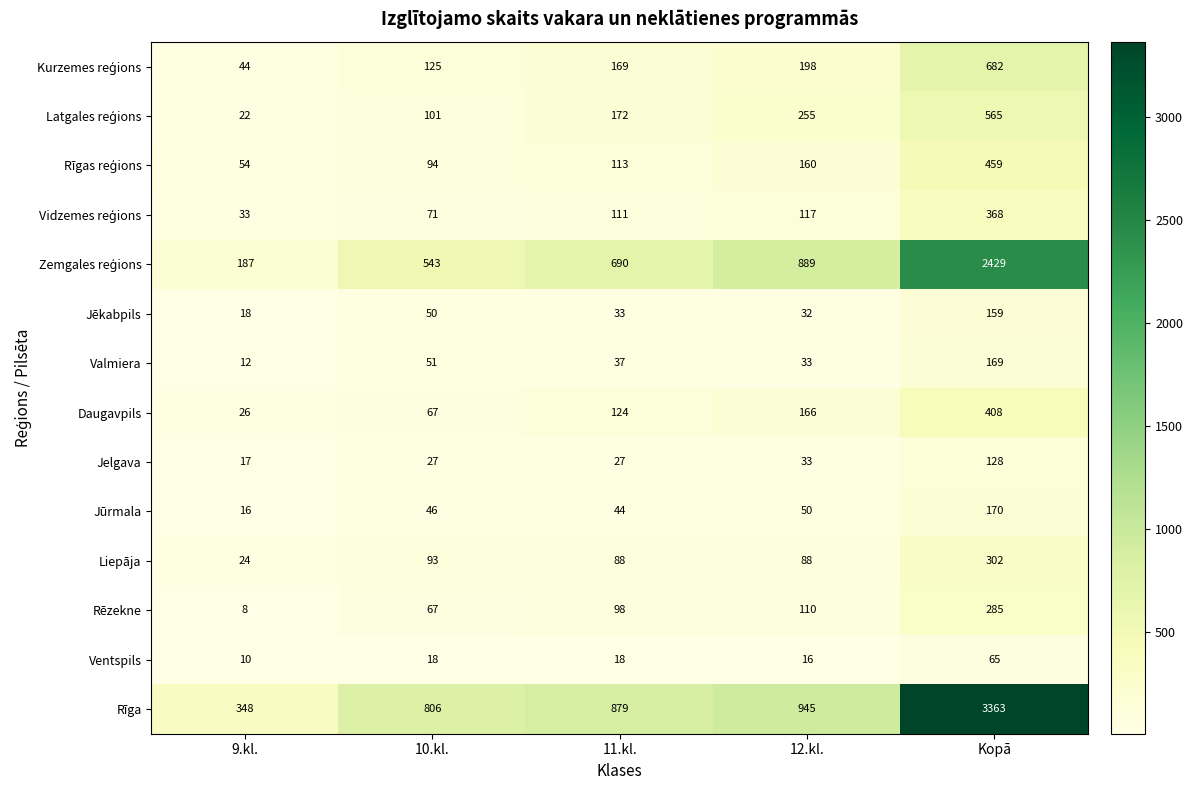

The value of Liepāja at 10.kl. is 136. True or false?

False